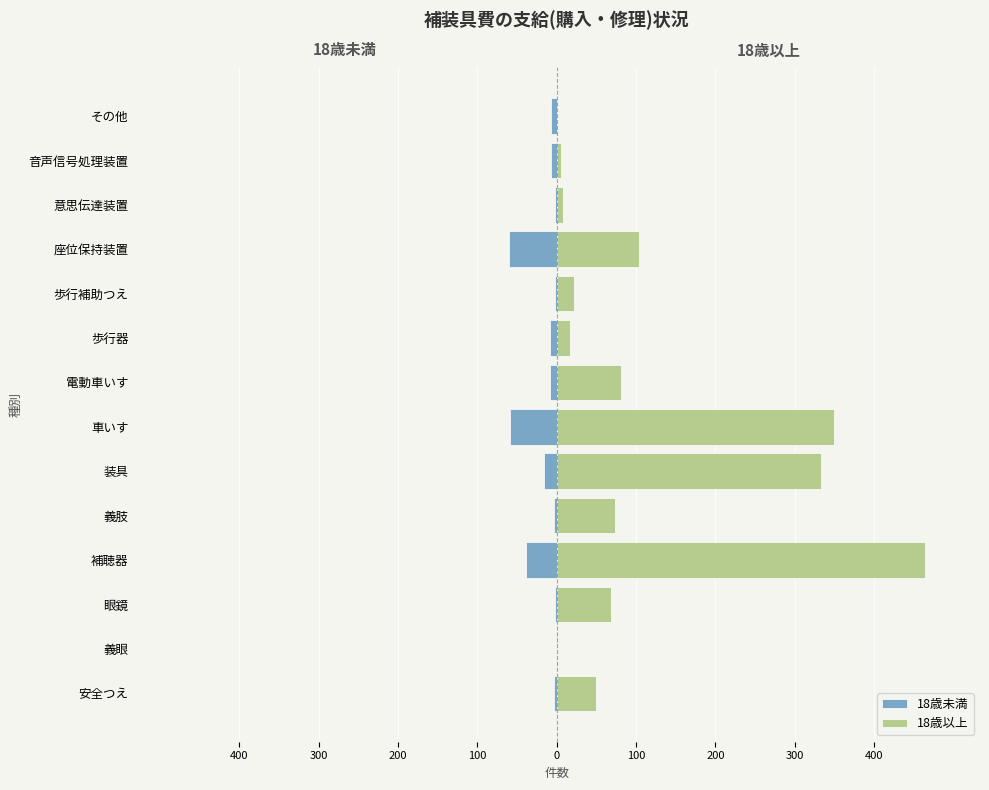

What is the difference between the maximum and minimum values in the 18歳以上 series?

464